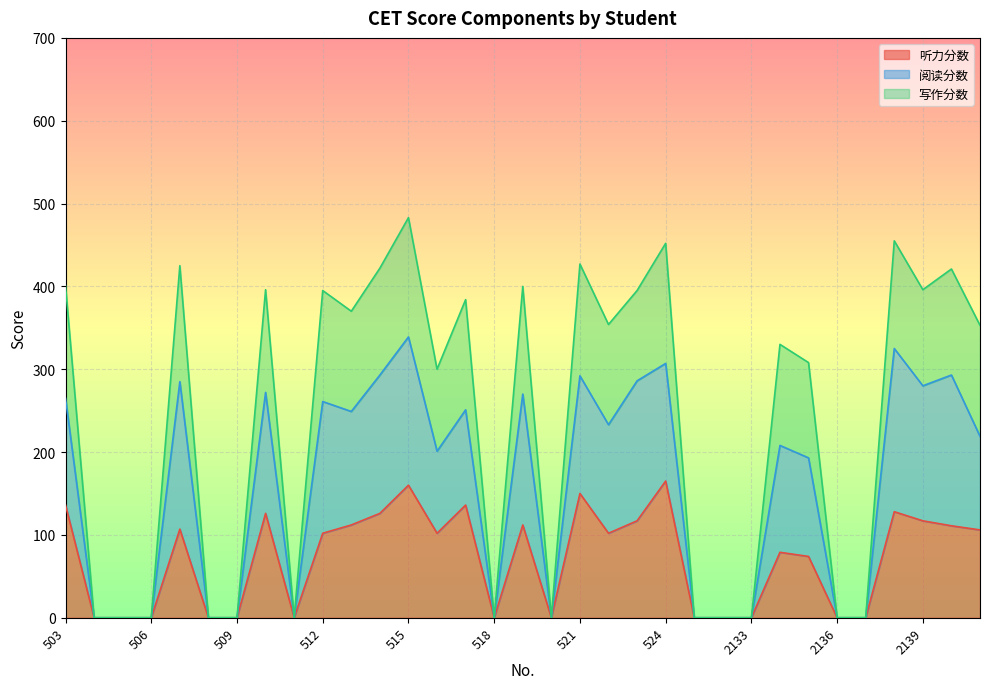

True or false: 写作分数 has a value of -236 at 2137.

False